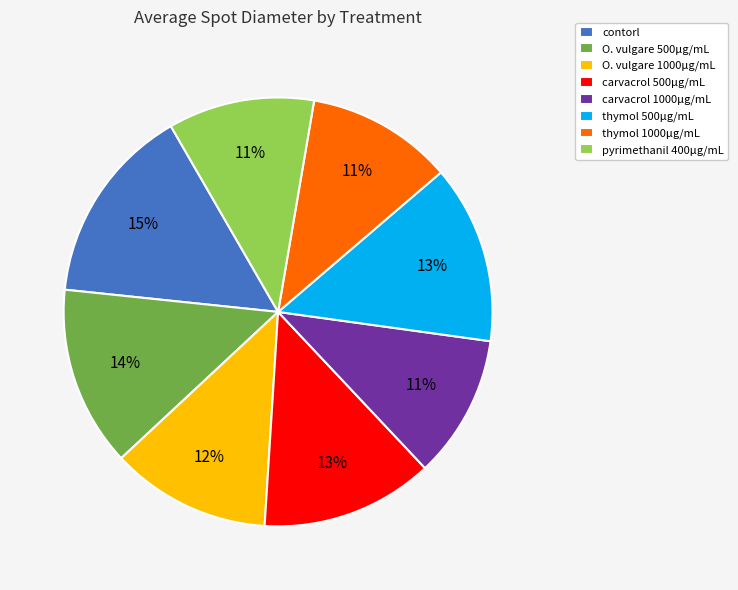

Is there any slice that represents more than half of the pie?

No